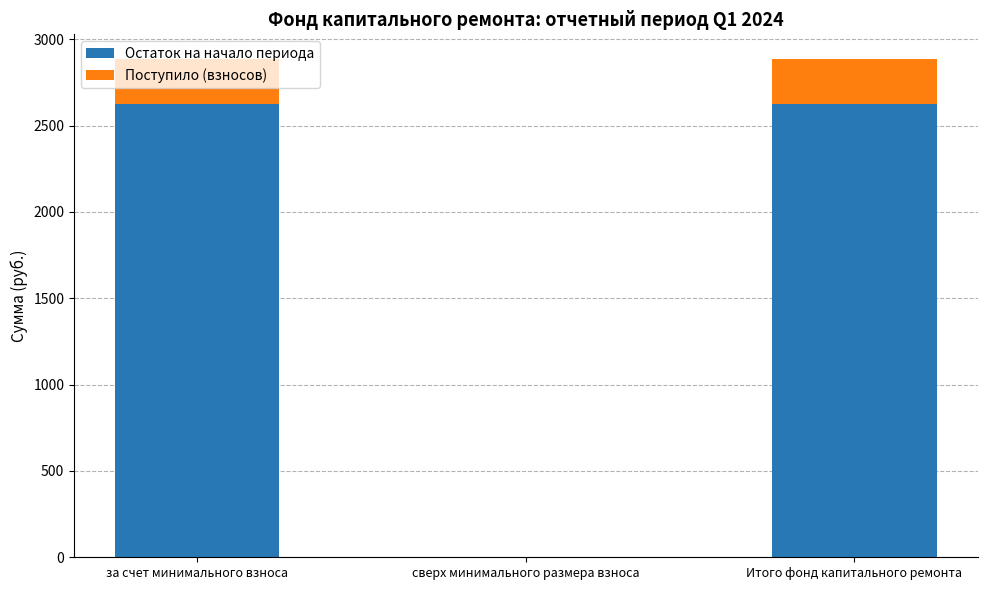

The Остаток на начало периода series shows 1602.1 at сверх минимального размера взноса. True or false?

False